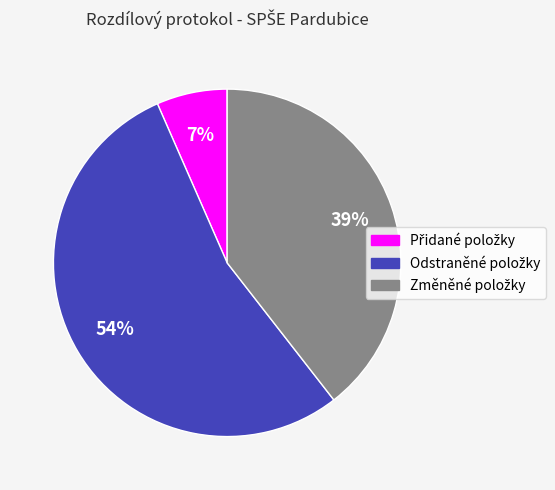

Is there a majority slice in this chart?

Yes